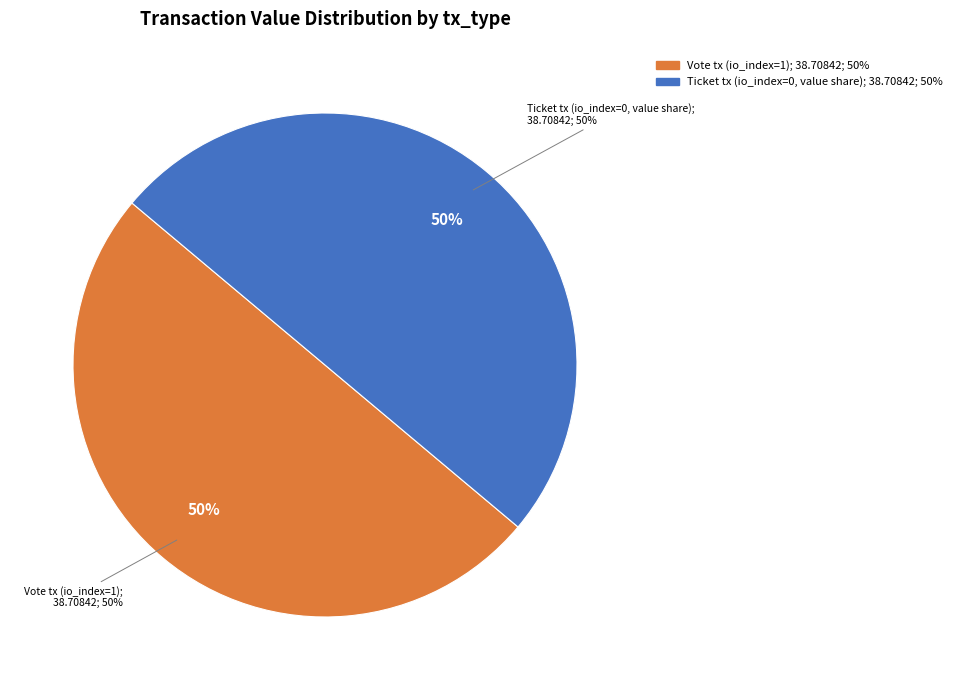

What is the smallest slice in the pie chart?

Ticket (io_index=0)